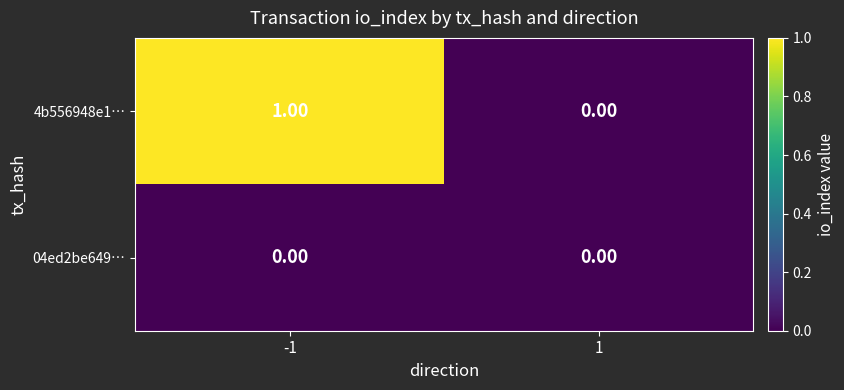

List the series in order of their overall mean, lowest first.

04ed2be649…, 4b556948e1…